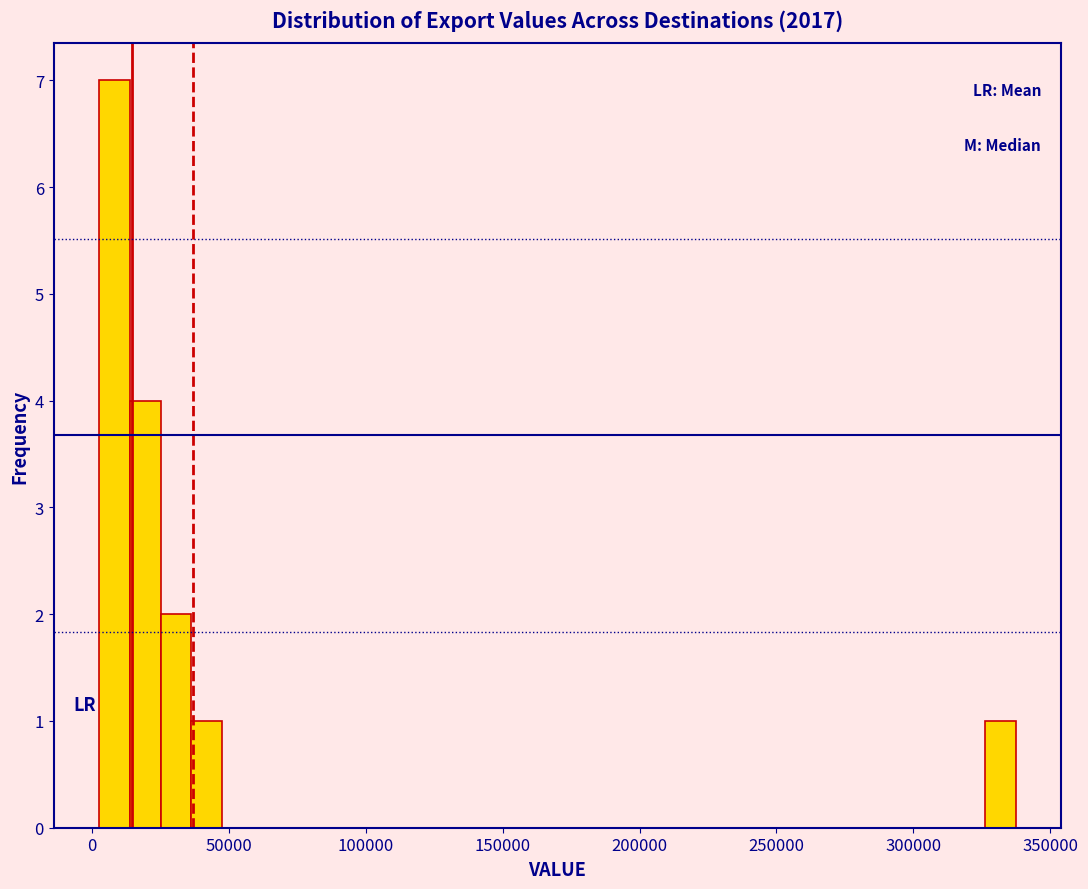

Read against the x-axis, roughly where is the centre of the tallest bar?

10000